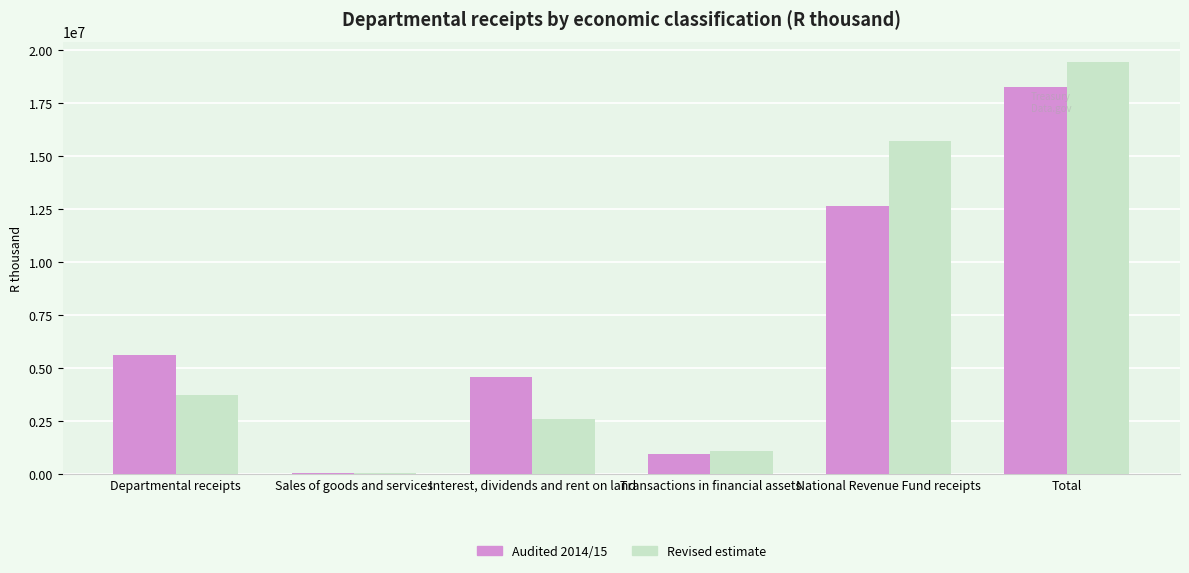

What is the sum of the Audited 2014/15 values at Interest, dividends and rent on land and National Revenue Fund receipts?

17227536